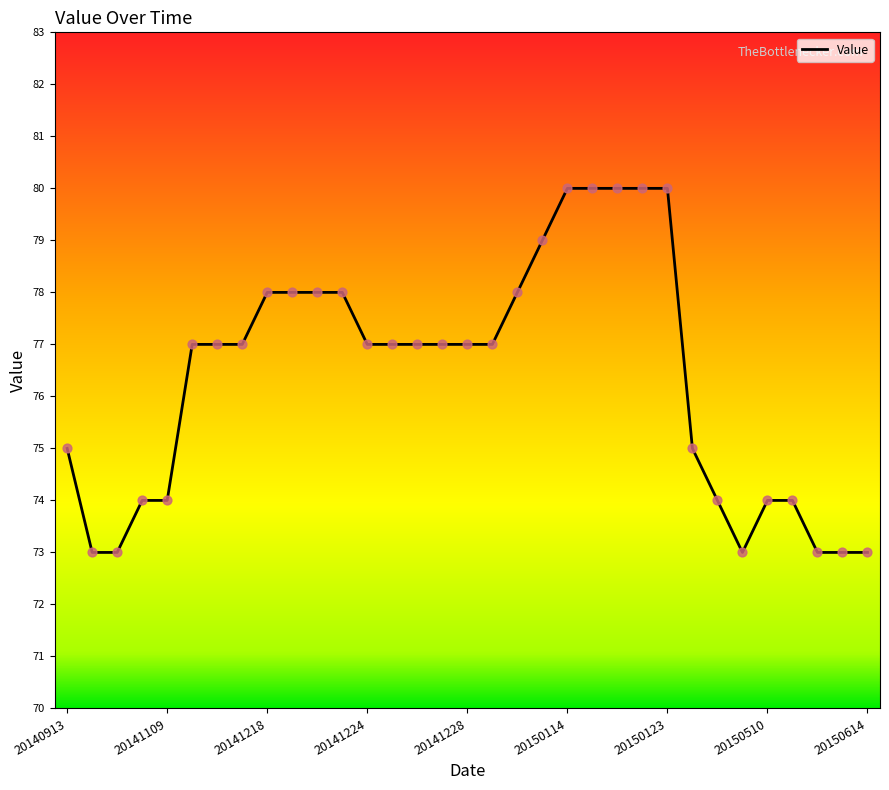

What is the maximum value shown in the chart?

80